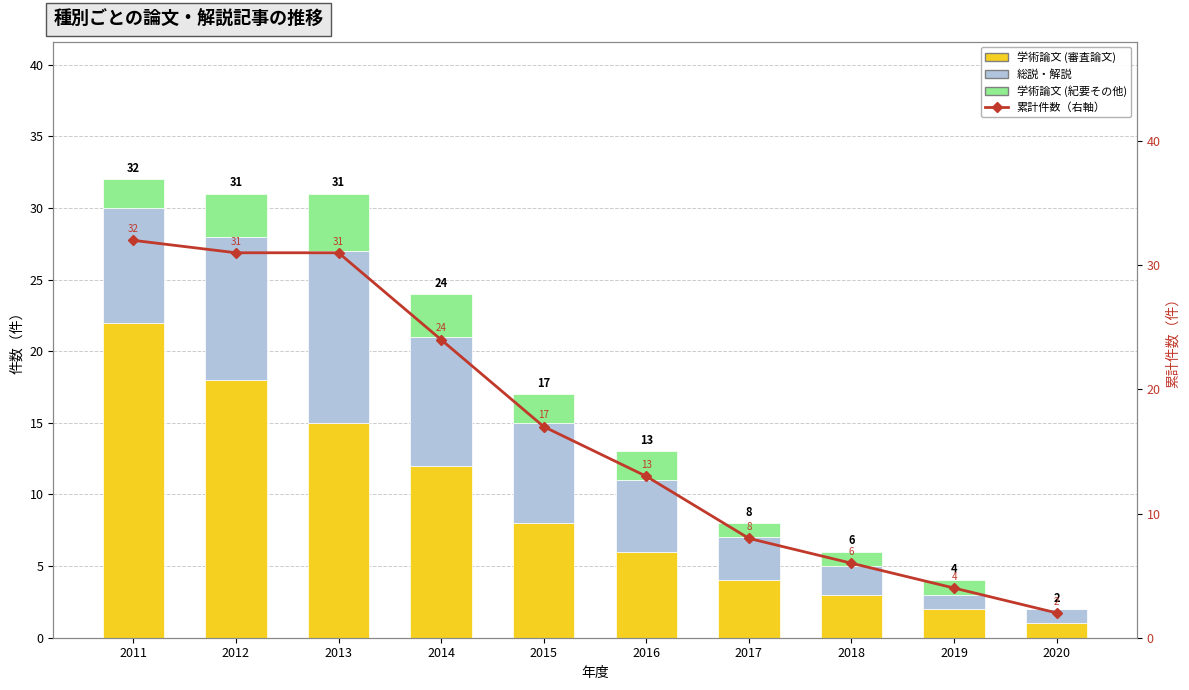

List the labels in order of 学術論文 (紀要その他) value, largest first.

2013, 2012, 2014, 2011, 2015, 2016, 2017, 2018, 2019, 2020